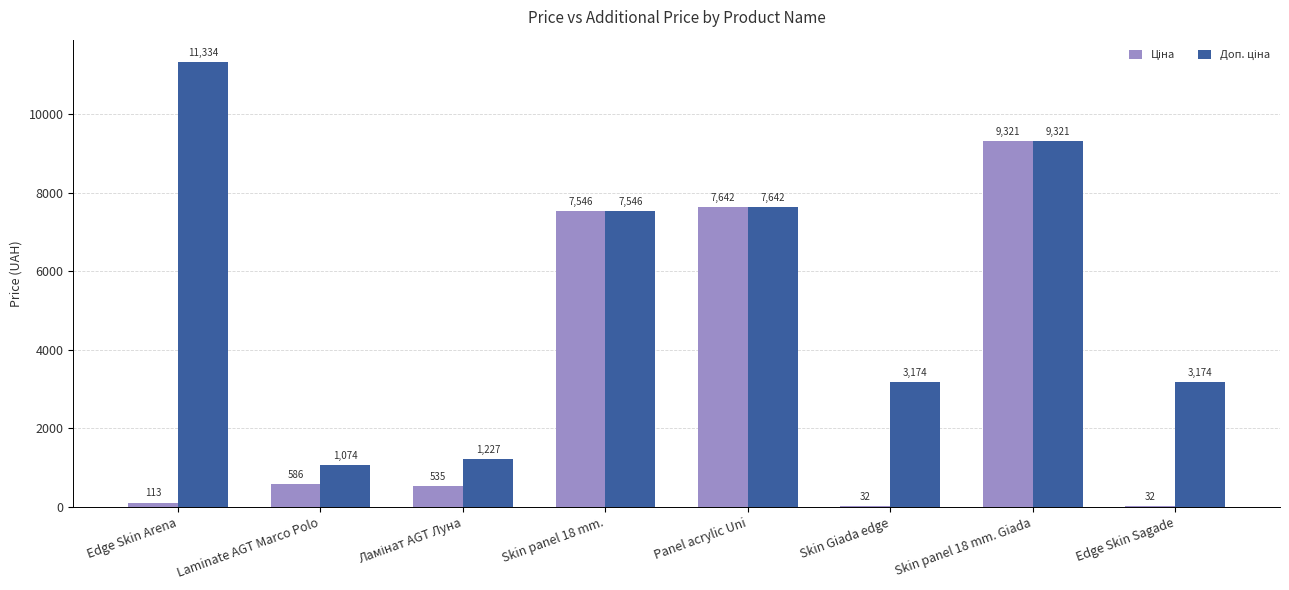

What is the maximum value shown in the chart?

11334.0